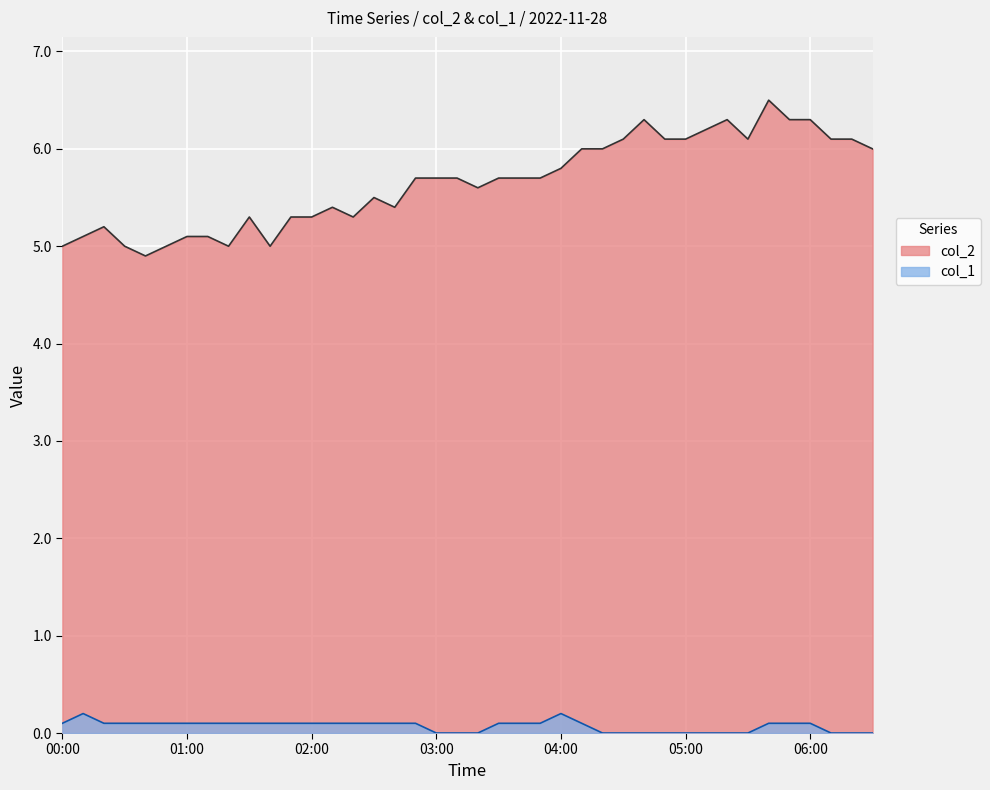

How many data points in col_1 are above 0?

26